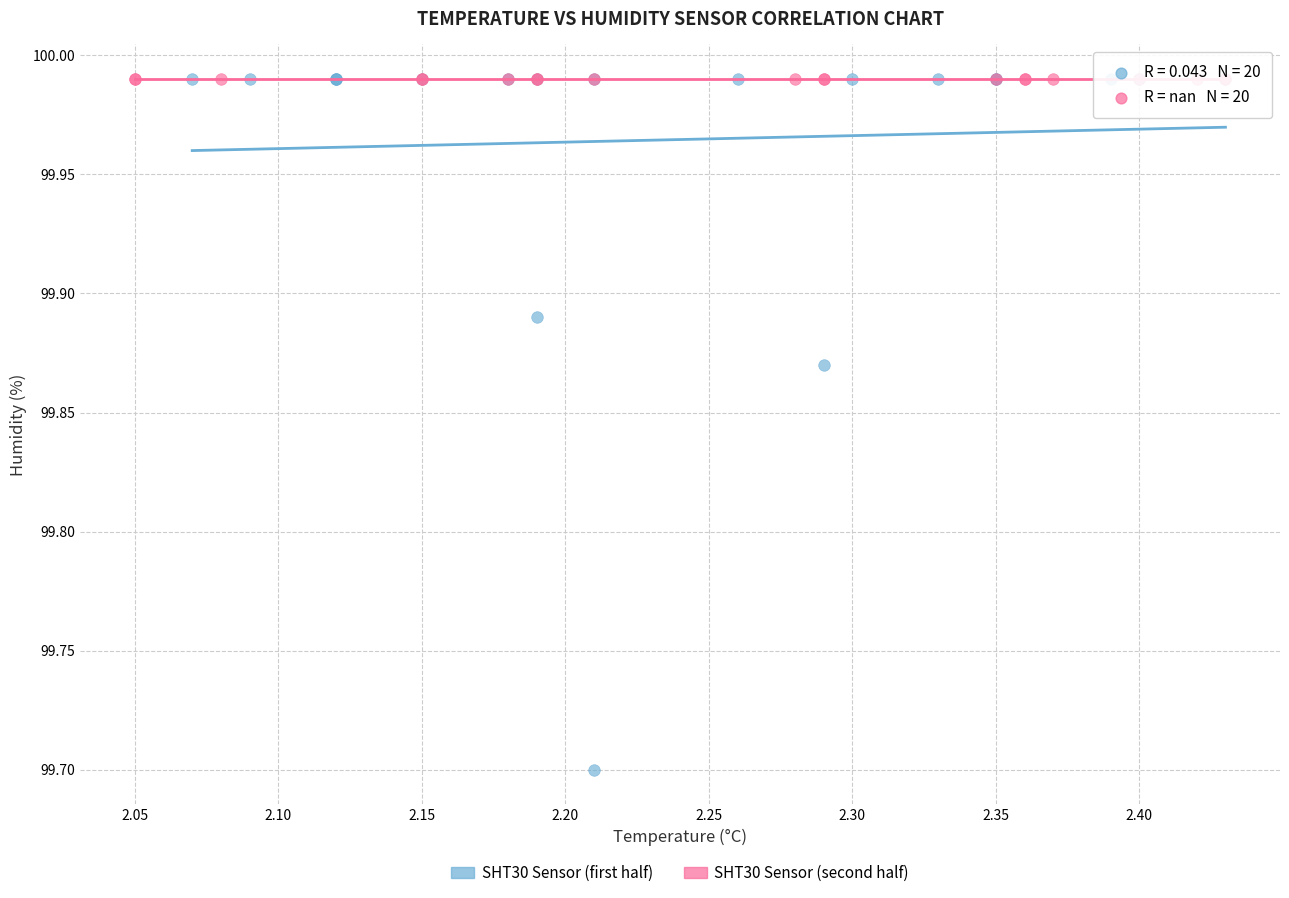

Which series contains the lowest Y value?

SHT30 Sensor (first half)